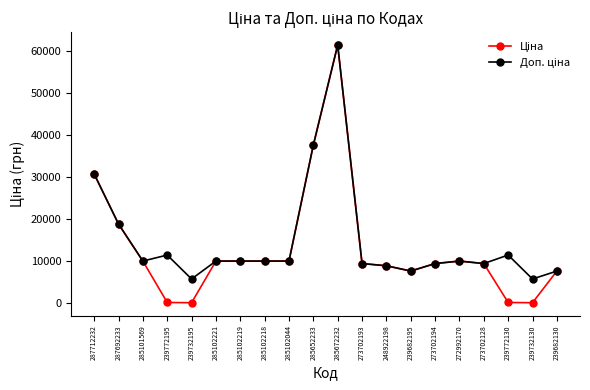

What is the greatest value displayed?

61434.3